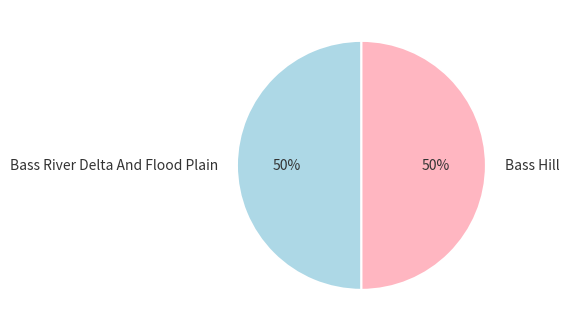

What is the ratio of the value at Bass River Delta And Flood Plain to the value at Bass Hill?

1.0